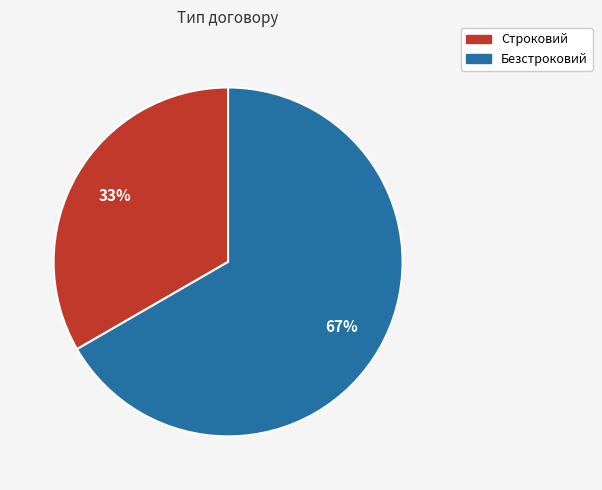

Does Безстроковий represent more than half of the total?

Yes